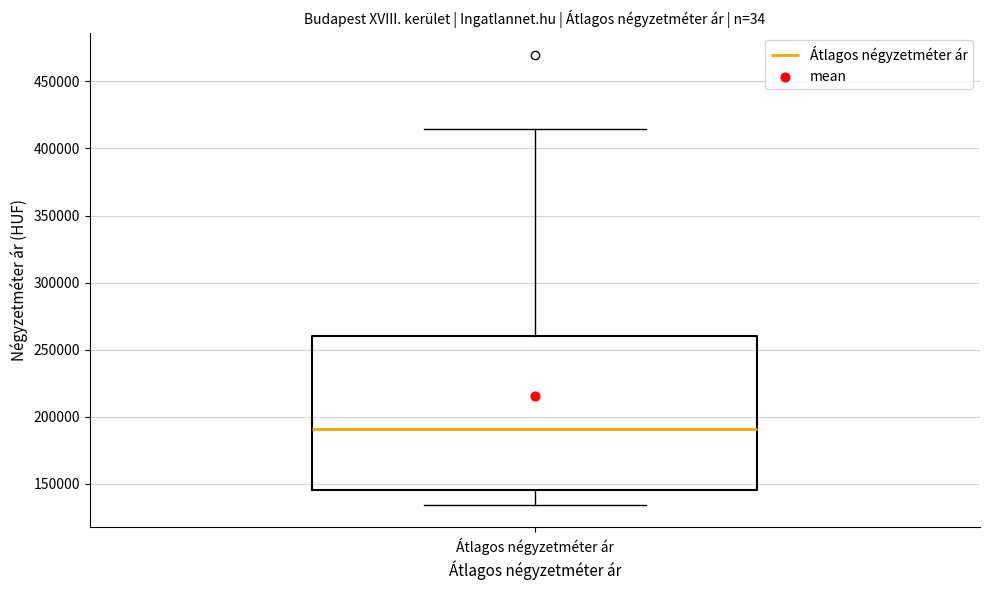

Transcribe this box plot: give where the median line is, the range the box spans, and where the two whiskers end, as read against the y-axis. The values are not printed on the chart, so give them approximately, as read against the axis.

median 190000, box 145000 to 260000, whiskers 135000 to 415000